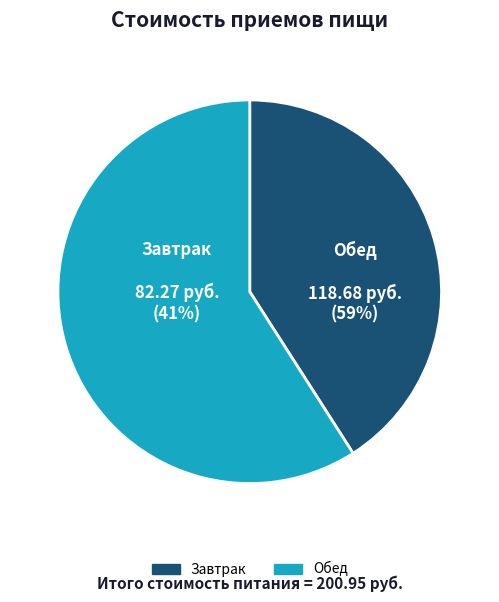

Which category has the smallest portion of the pie?

Завтрак